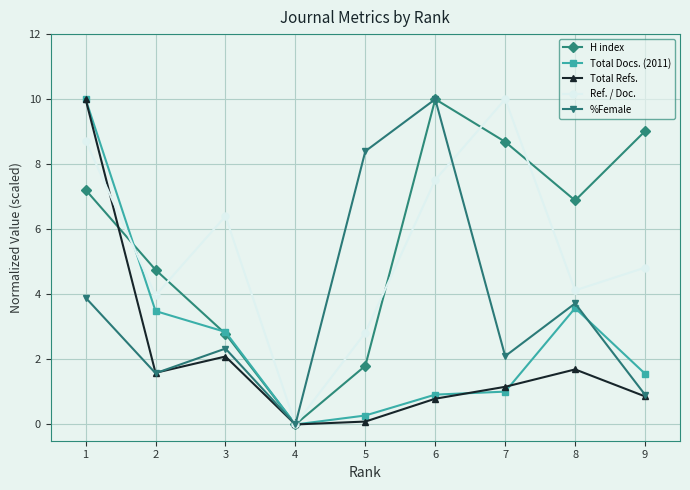

Reading left to right, what are all the values shown in this chart?

H index: 7.2	4.8	2.8	0.0	1.8	10.0	8.7	6.9	9.0
Total Docs. (2011): 10.0	3.5	2.8	0.0	0.3	0.9	1.0	3.6	1.6
Total Refs.: 10.0	1.6	2.1	0.0	0.1	0.8	1.2	1.7	0.9
Ref. / Doc.: 8.7	4.0	6.4	0.0	2.8	7.5	10.0	4.1	4.8
%Female: 3.9	1.6	2.3	0.0	8.4	10.0	2.1	3.7	0.9